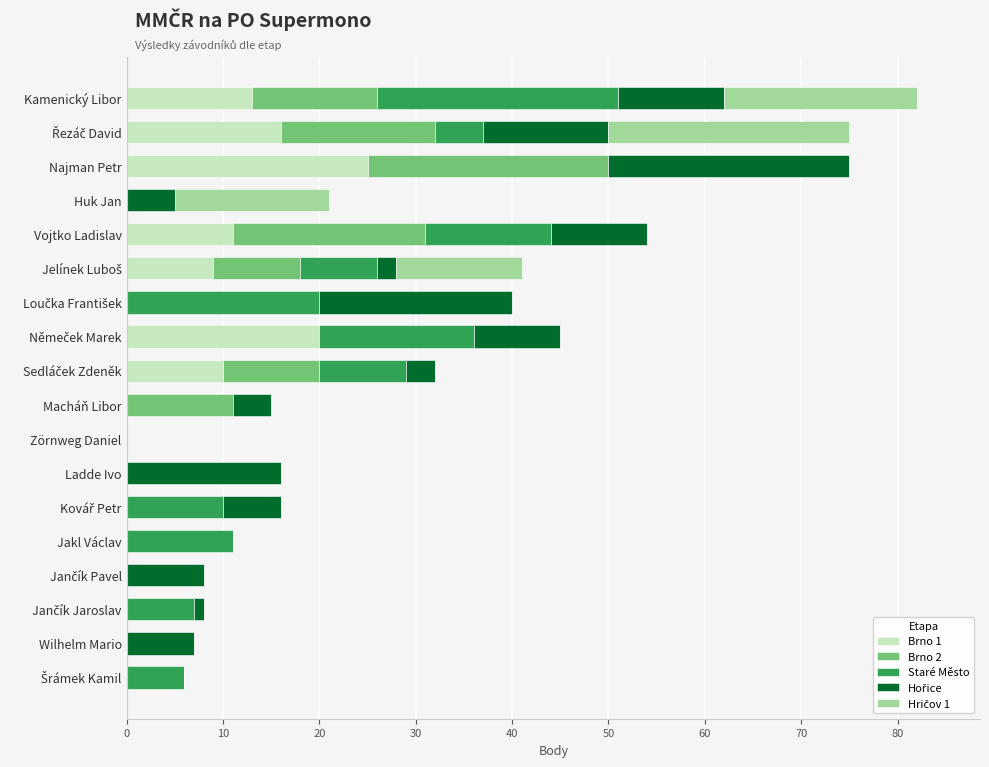

True or false: Brno 1 has a value of -17 at Jakl Václav.

False